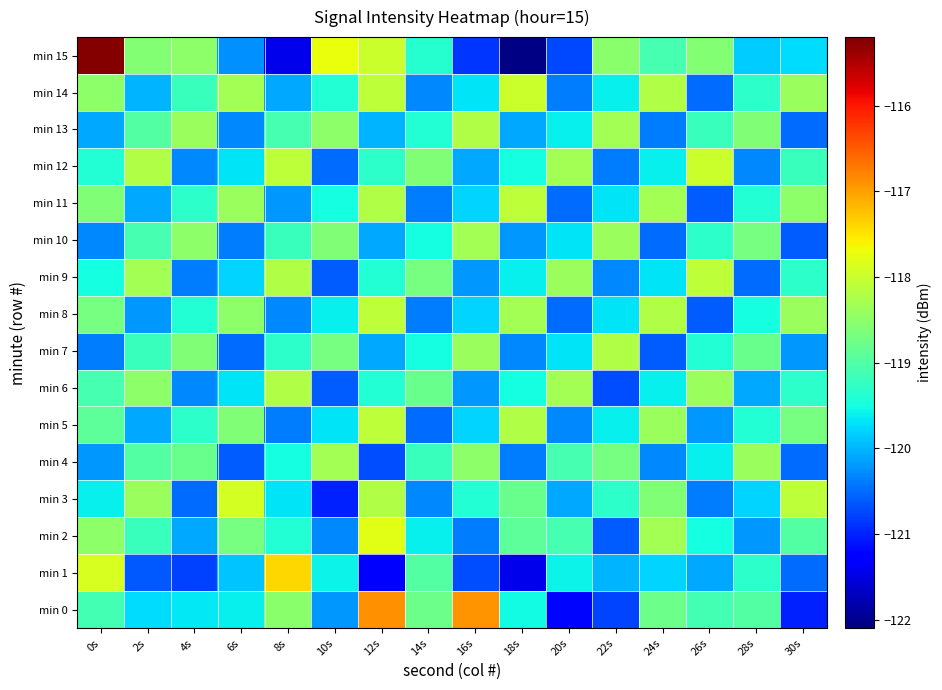

Which series has the widest spread of values?

min 15